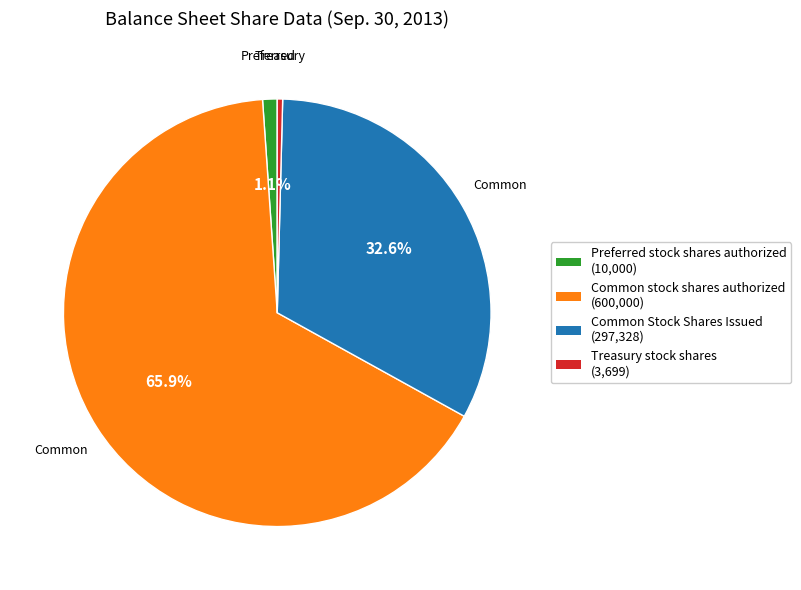

To the nearest percent, what percentage of the pie is Common Stock Shares Issued?

33%